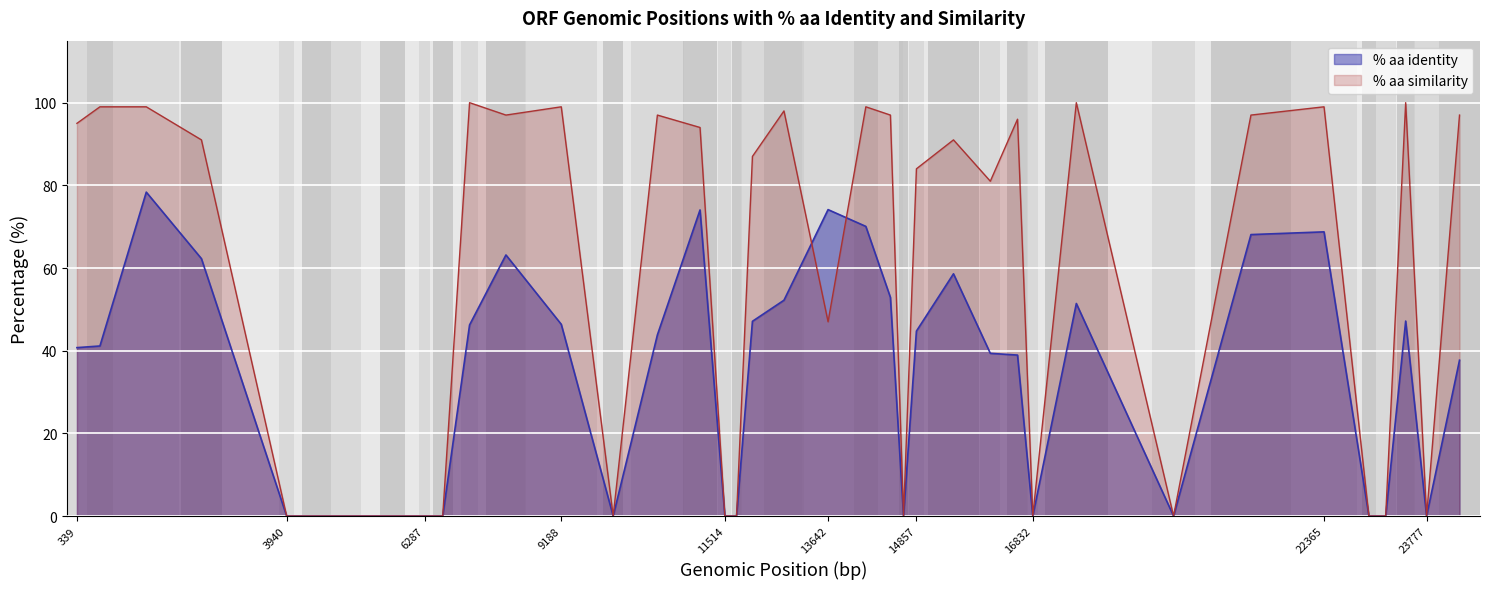

Which series has the widest spread of values?

% aa similarity